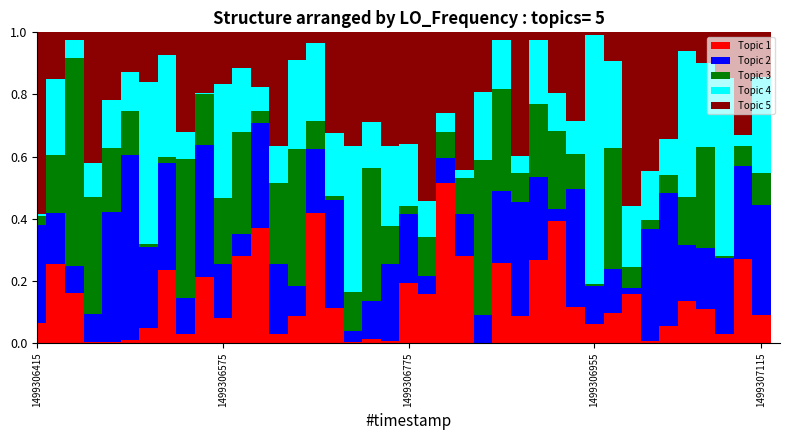

Does the chart contain stacked bars?

Yes